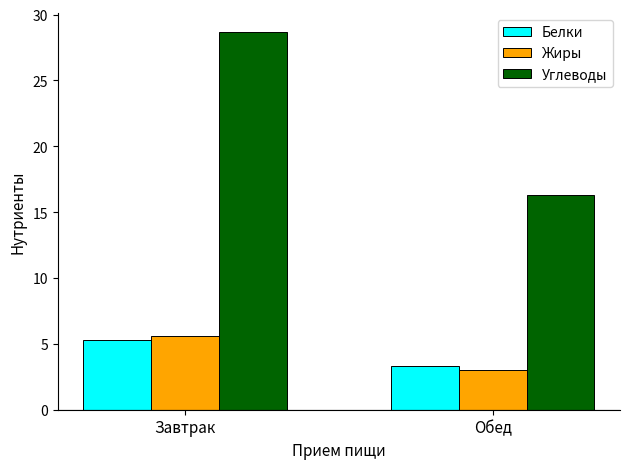

Which series has the widest spread of values?

Углеводы